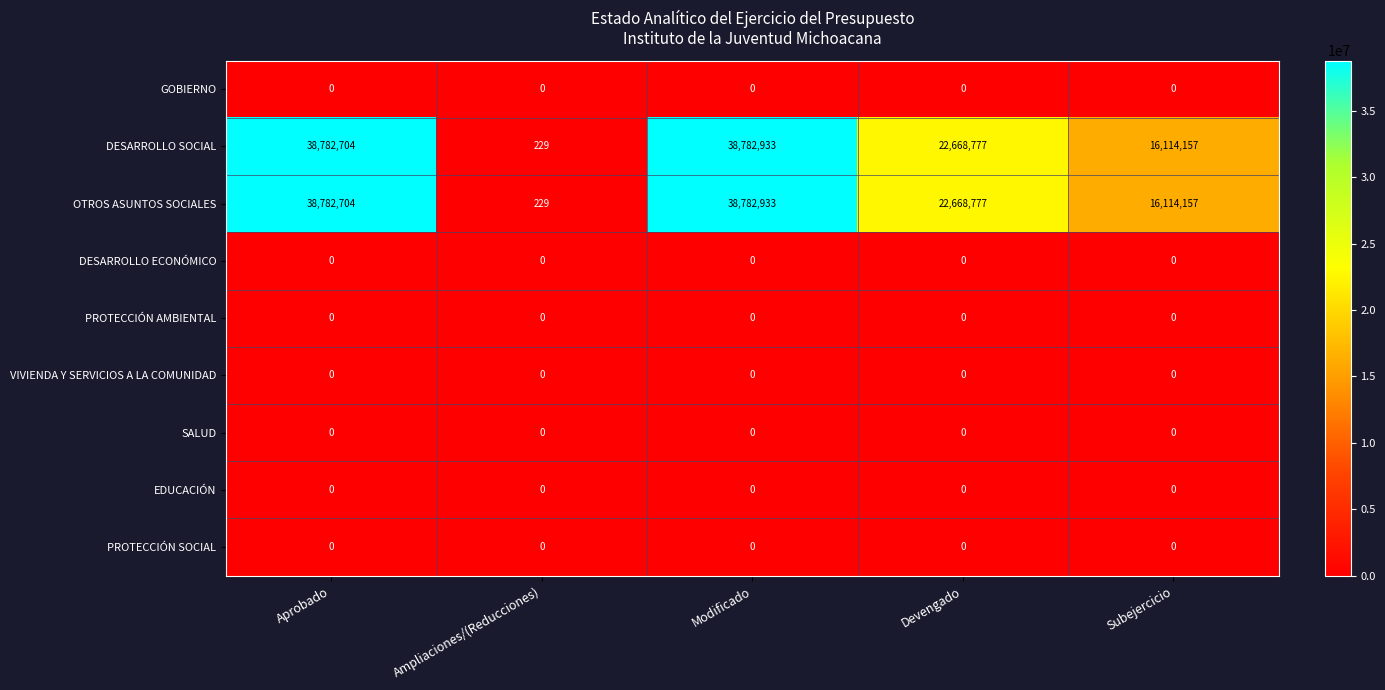

At which category is the sum across all series the highest?

Modificado